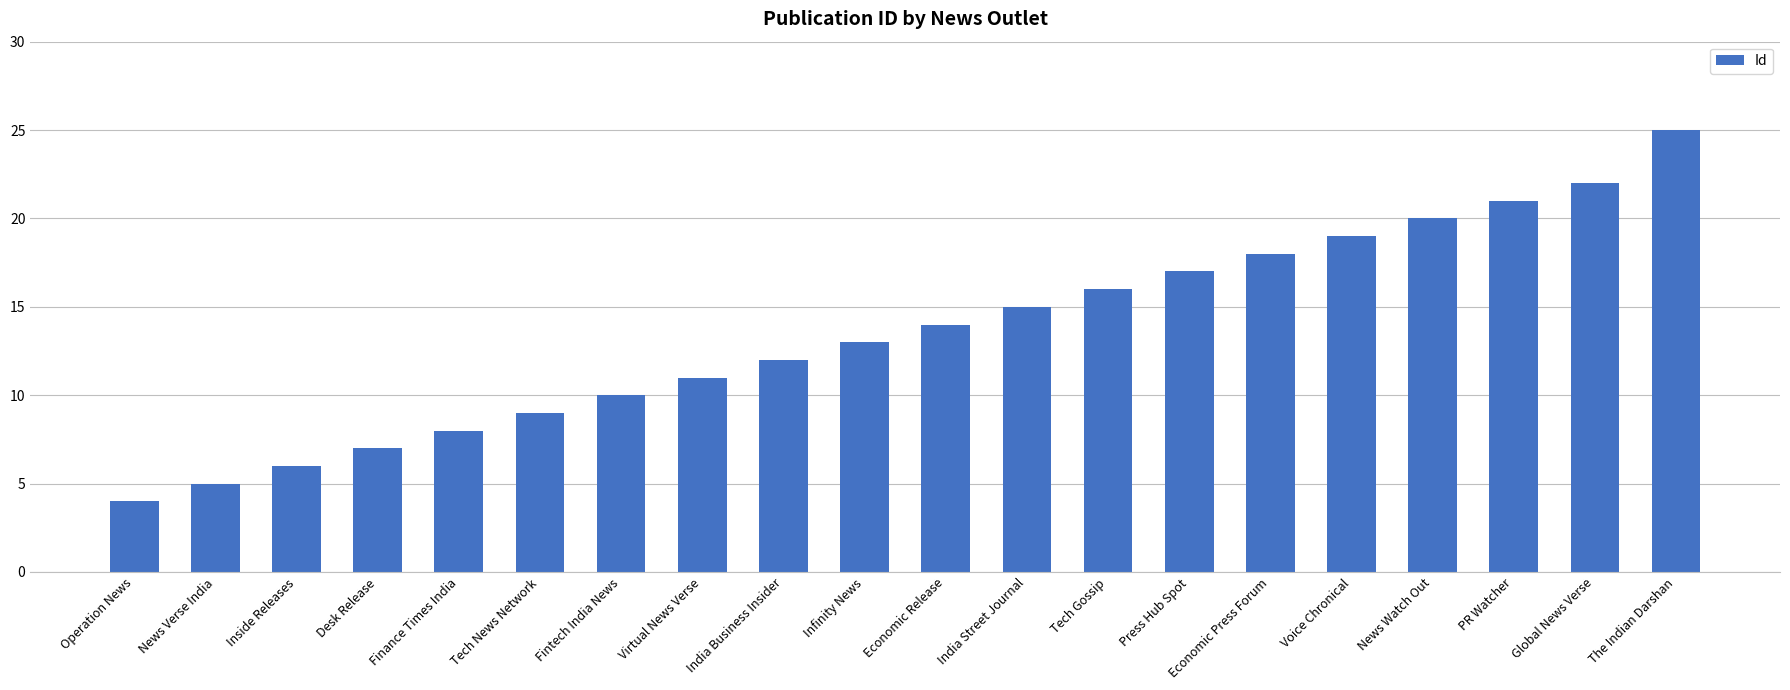

Reading left to right, transcribe all the data shown in this chart.

4	5	6	7	8	9	10	11	12	13	14	15	16	17	18	19	20	21	22	25